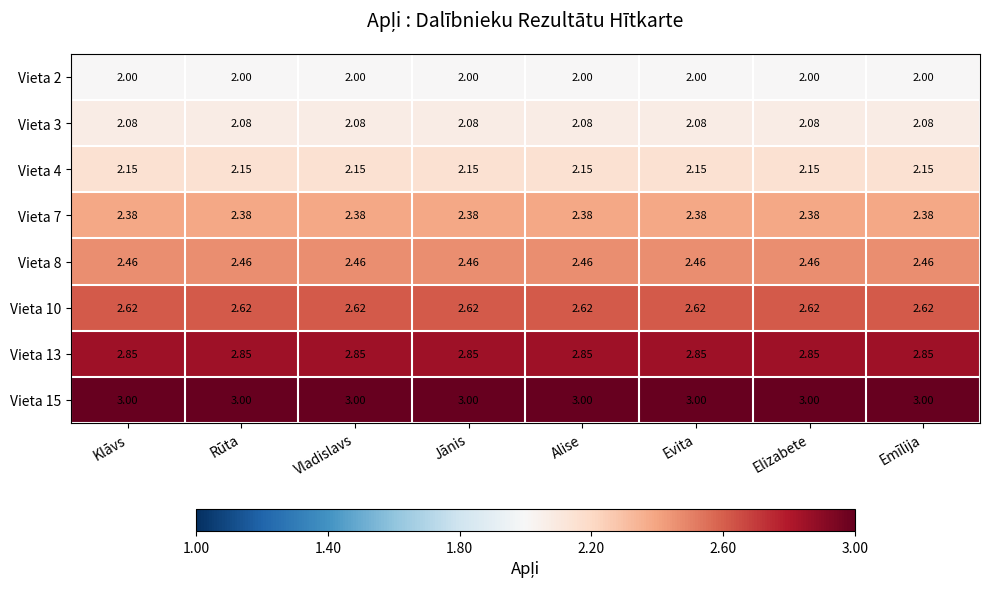

Rank the series at Elizabete from highest to lowest value.

Vieta 15, Vieta 13, Vieta 10, Vieta 8, Vieta 7, Vieta 4, Vieta 3, Vieta 2